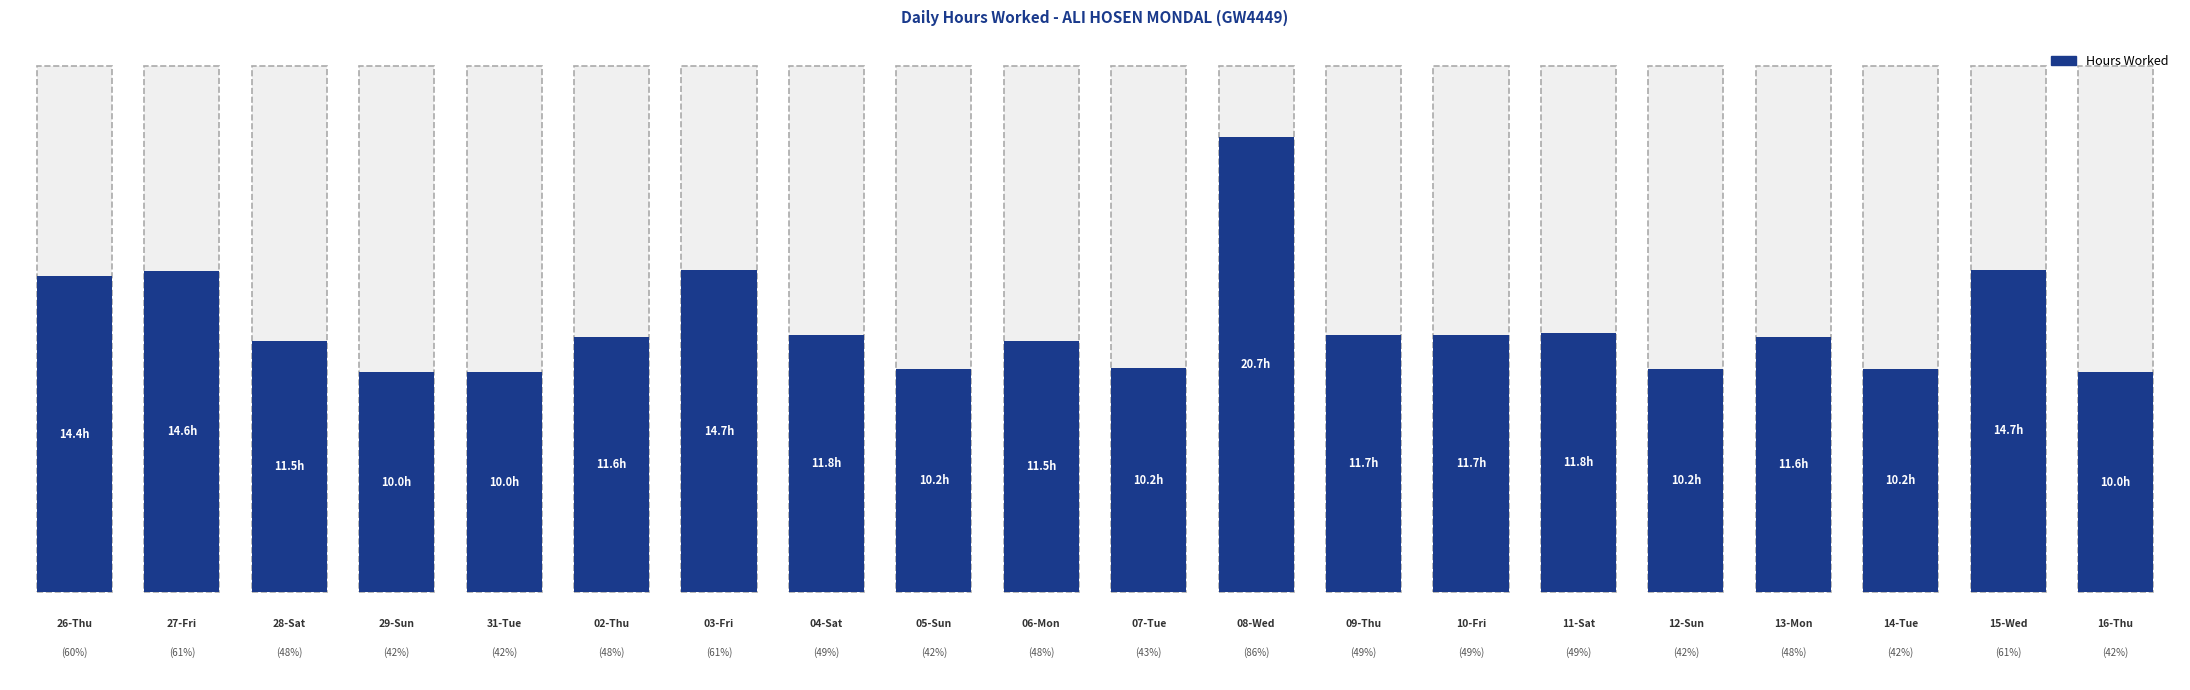

How many data points does each series have?

20